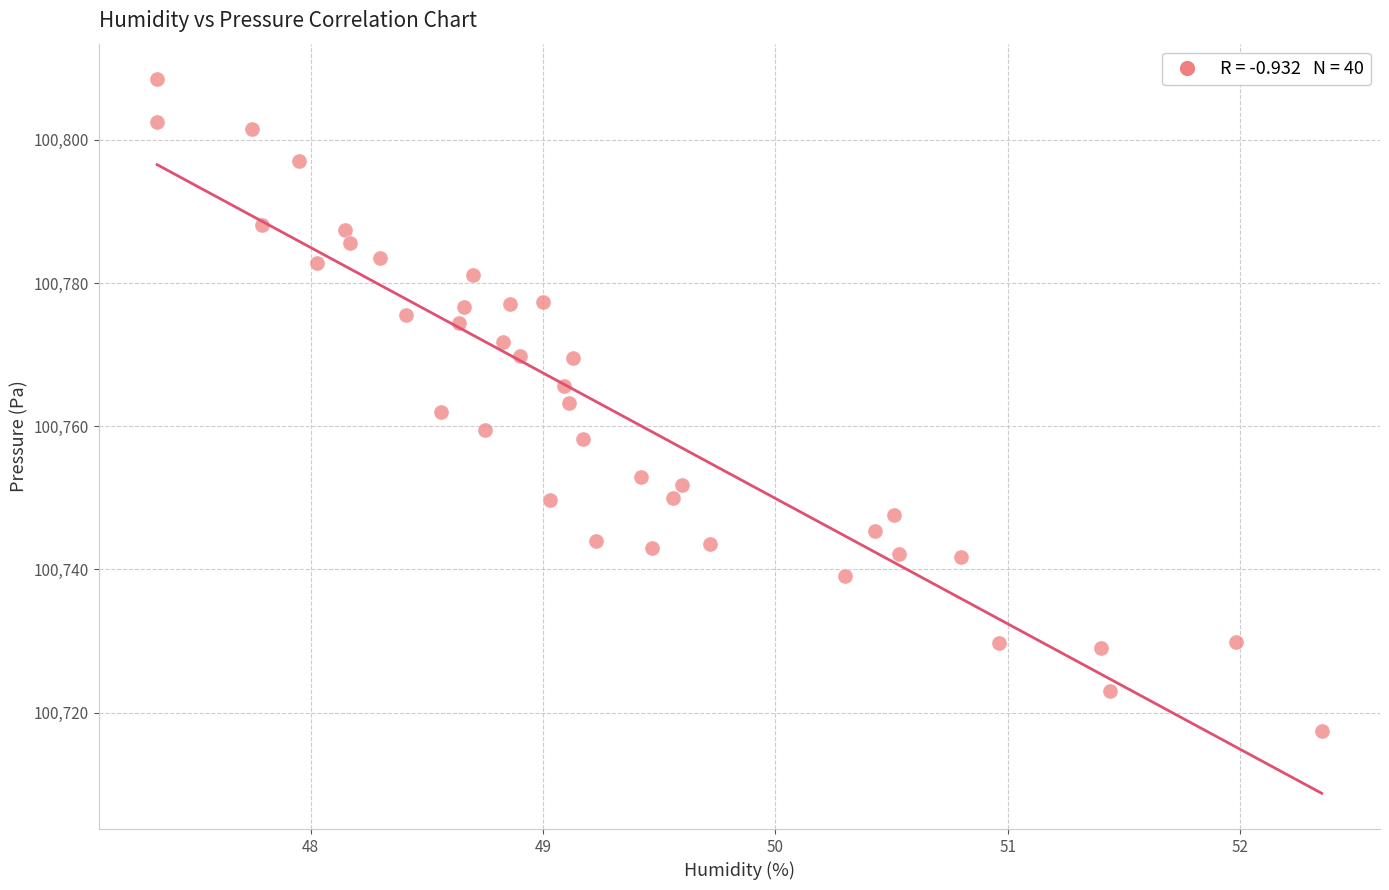

What is the range of X values (max minus min)?

5.0